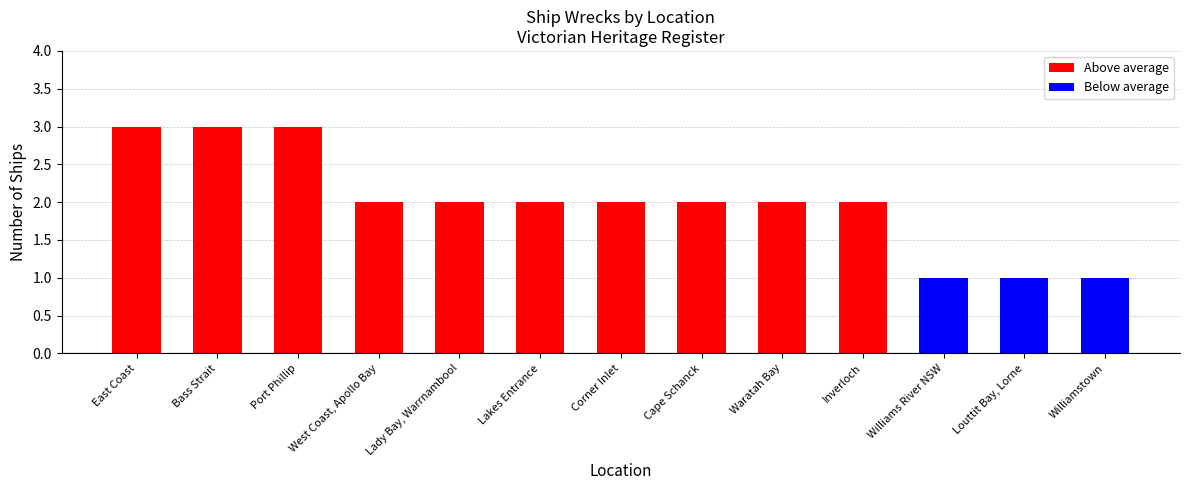

What is the value of the 7th bar from the left?

2